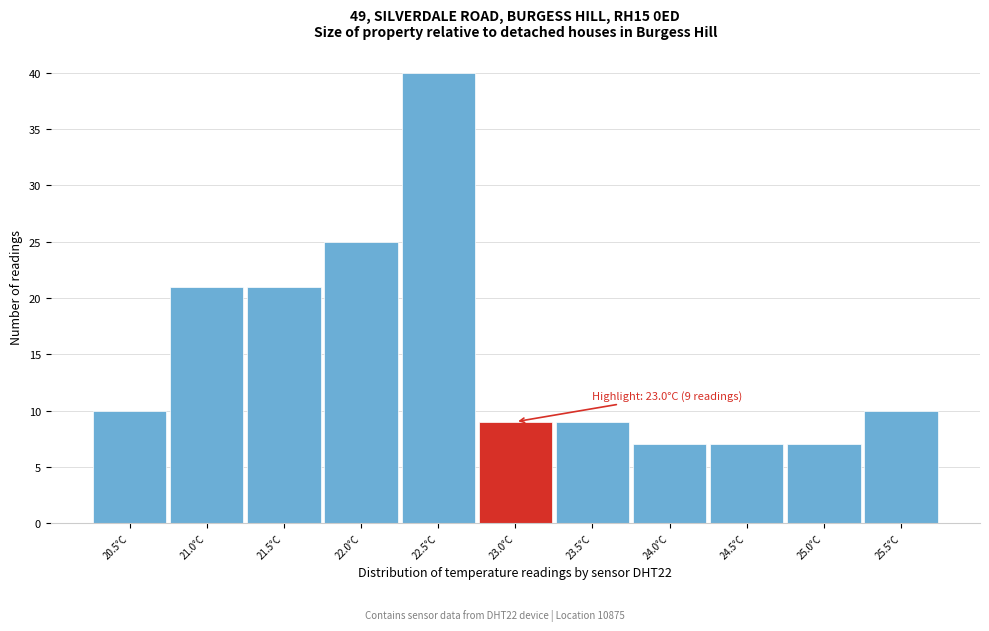

Over which range of the x-axis is the bar tallest?

22.25 to 22.75